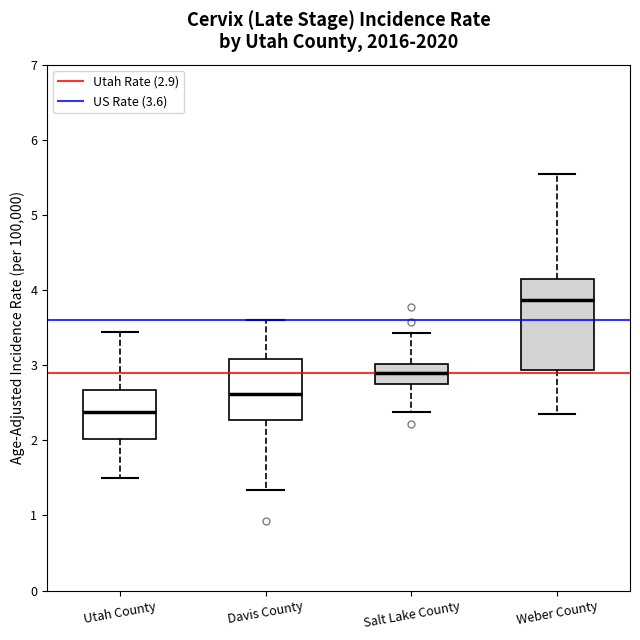

Where does the upper whisker of the box for Salt Lake County end on the y-axis? The values are not printed on the chart, so give them approximately, as read against the axis.

3.4